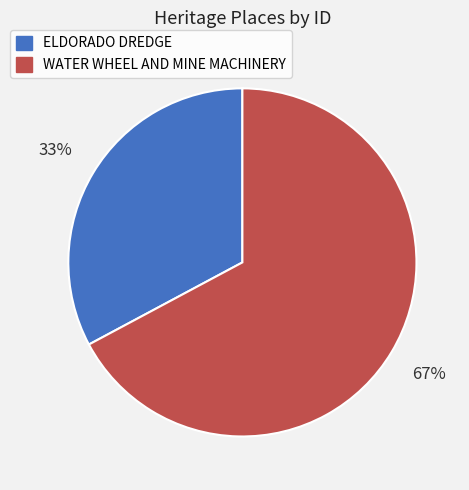

Which category has the biggest portion of the pie?

WATER WHEEL AND MINE MACHINERY